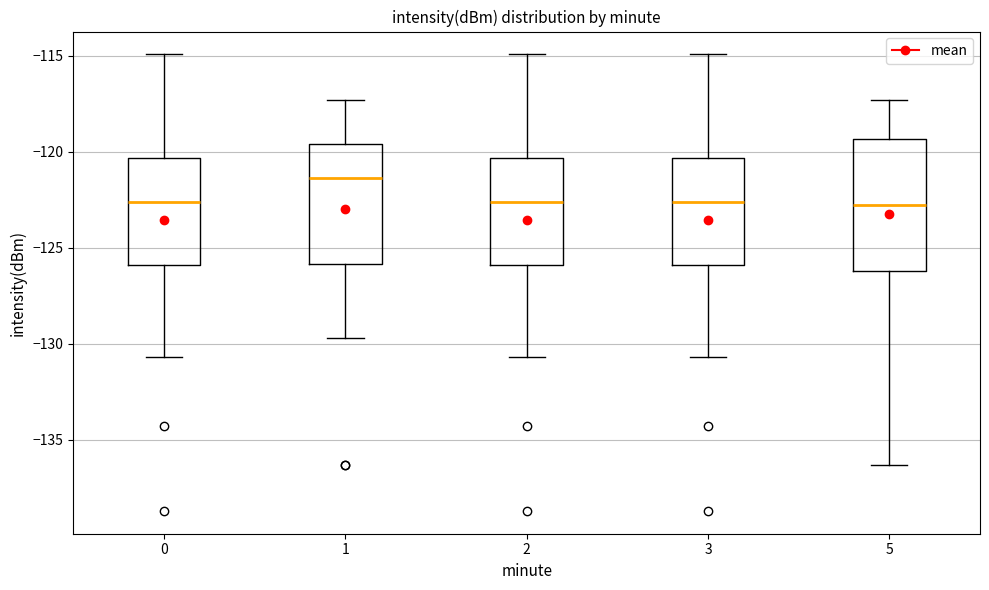

Reading left to right, transcribe this box plot: for each box, give where its median line is, the range the box spans, and where its two whiskers end, as read against the y-axis. The values are not printed on the chart, so give them approximately, as read against the axis.

0: median -122.5, box -126.0 to -120.5, whiskers -130.5 to -115.0
1: median -121.5, box -126.0 to -119.5, whiskers -129.5 to -117.5
2: median -122.5, box -126.0 to -120.5, whiskers -130.5 to -115.0
3: median -122.5, box -126.0 to -120.5, whiskers -130.5 to -115.0
5: median -123.0, box -126.0 to -119.5, whiskers -136.5 to -117.5